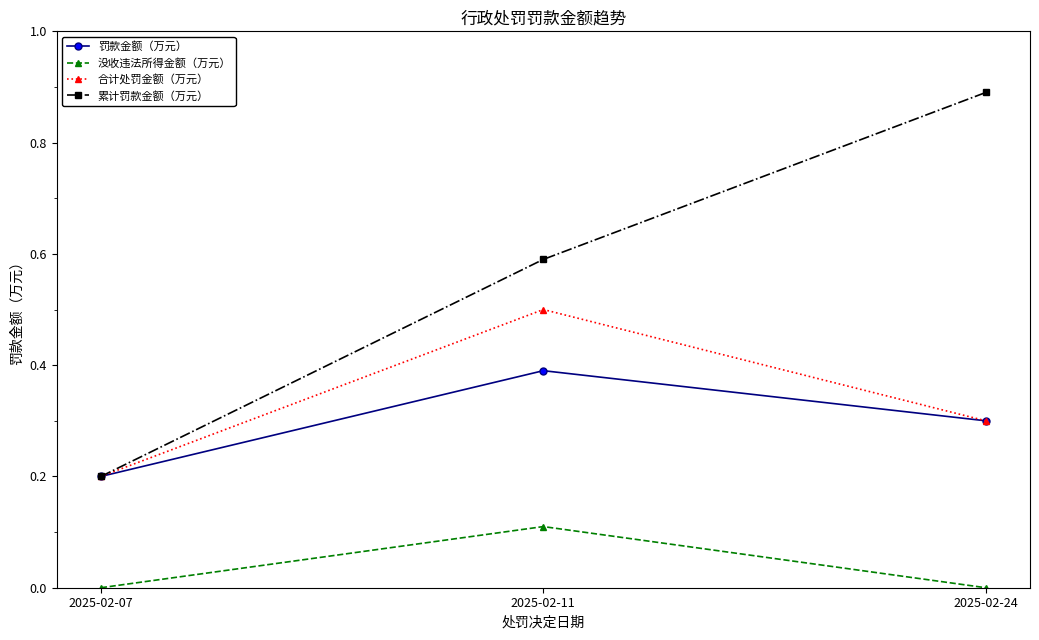

Which series has the largest total across all categories?

累计罚款金额（万元）